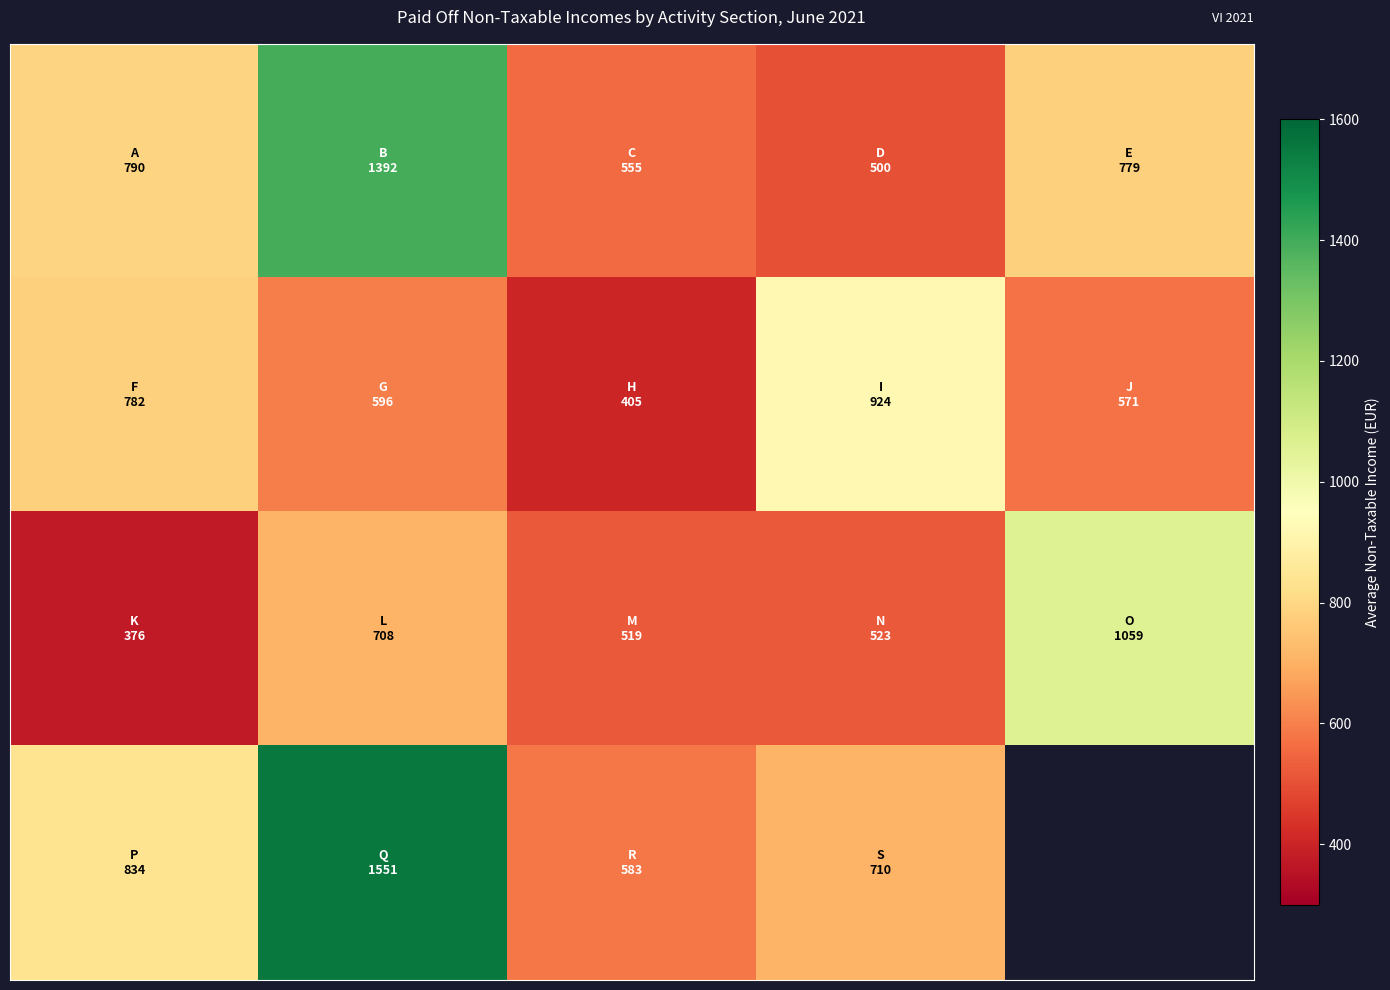

Between 4 and 2, which is larger?

4